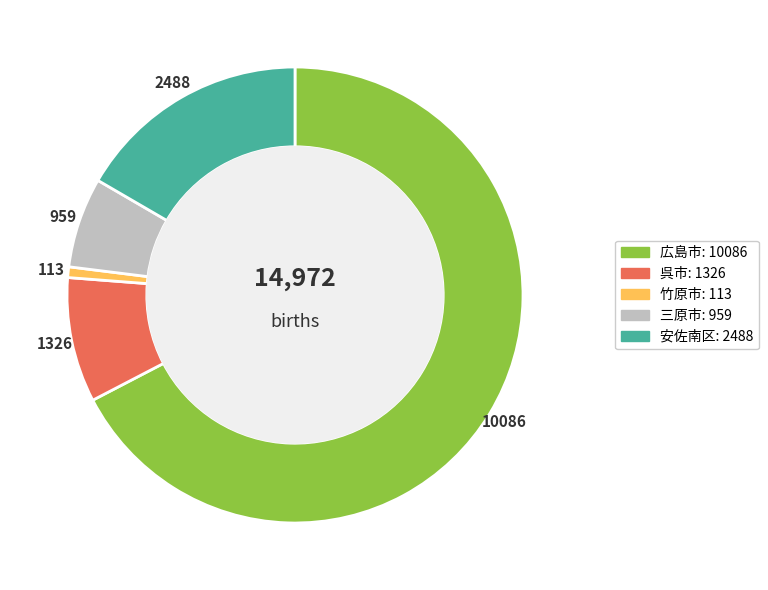

Count the number of slices in the pie.

5